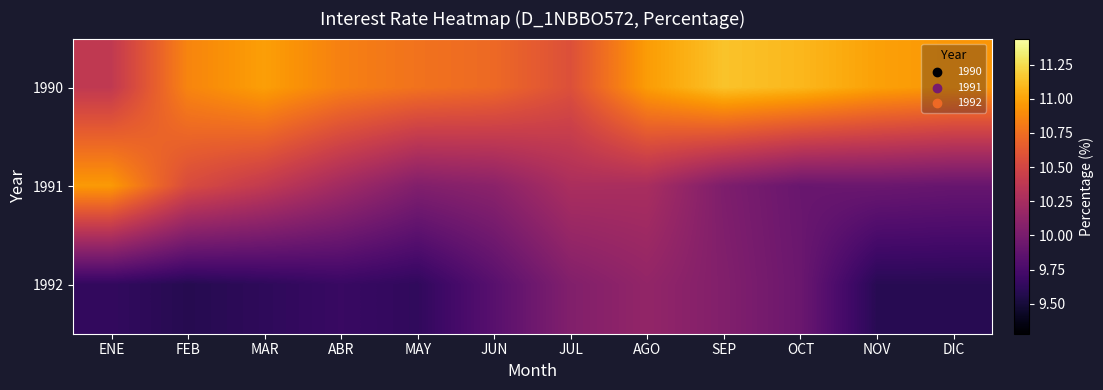

Reading left to right, transcribe all the data shown in this chart.

1990: ENE=10.4	FEB=10.9	MAR=11.0	ABR=10.8	MAY=10.8	JUN=10.7	JUL=10.6	AGO=11.0	SEP=11.1	OCT=11.1	NOV=11.0	DIC=10.9
1991: ENE=11.0	FEB=10.5	MAR=10.4	ABR=10.2	MAY=10.1	JUN=10.1	JUL=10.3	AGO=10.3	SEP=10.0	OCT=9.9	NOV=9.9	DIC=9.9
1992: ENE=9.6	FEB=9.6	MAR=9.6	ABR=9.7	MAY=9.6	JUN=9.8	JUL=10.1	AGO=10.1	SEP=10.1	OCT=9.9	NOV=9.6	DIC=9.6